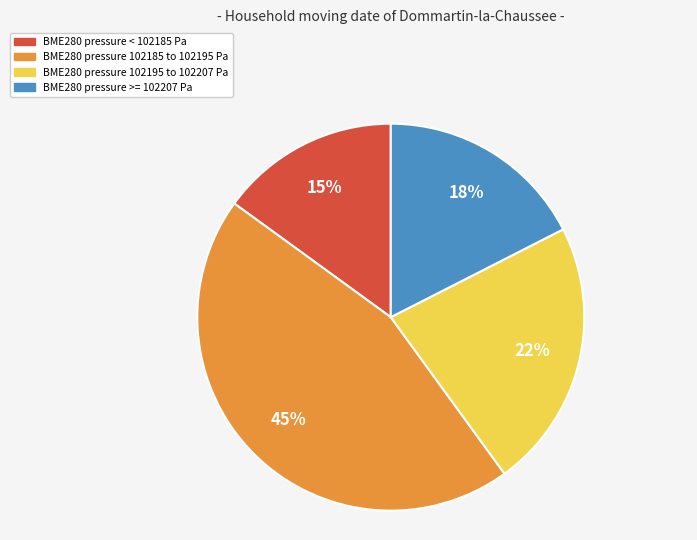

To the nearest percent, what is the difference between the largest and smallest slice percentages?

30%